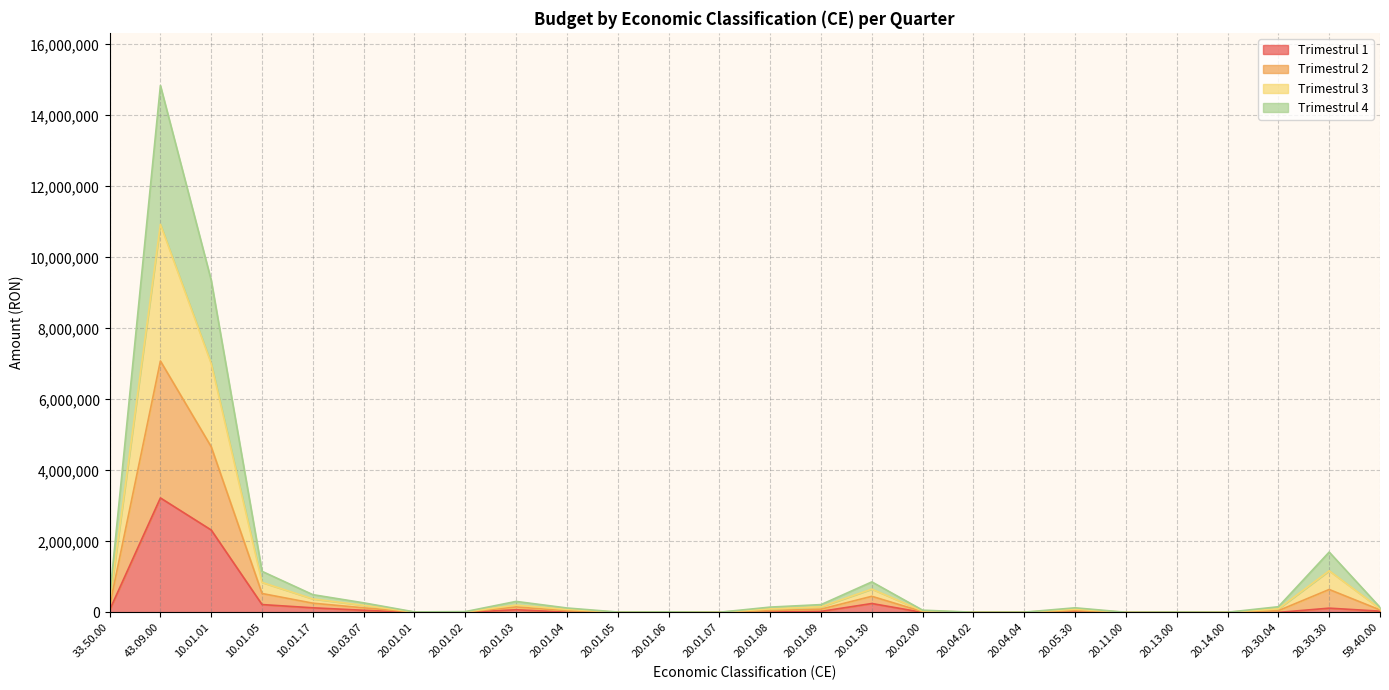

How many interior local valleys does the Trimestrul 3 series have?

5